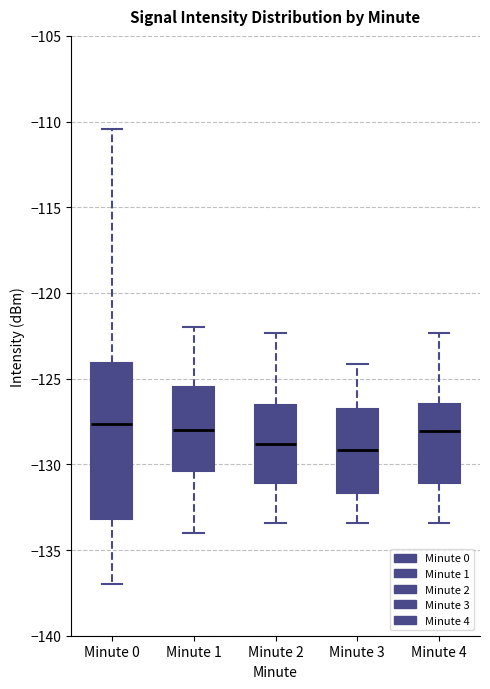

Reading left to right, read every box against the y-axis: the position of its median line, the range the box covers, and the ends of its whiskers. The values are not printed on the chart, so give them approximately, as read against the axis.

Minute 0: median -127.5, box -133.0 to -124.0, whiskers -137.0 to -110.5
Minute 1: median -128.0, box -130.5 to -125.5, whiskers -134.0 to -122.0
Minute 2: median -129.0, box -131.0 to -126.5, whiskers -133.5 to -122.5
Minute 3: median -129.0, box -131.5 to -127.0, whiskers -133.5 to -124.0
Minute 4: median -128.0, box -131.0 to -126.5, whiskers -133.5 to -122.5